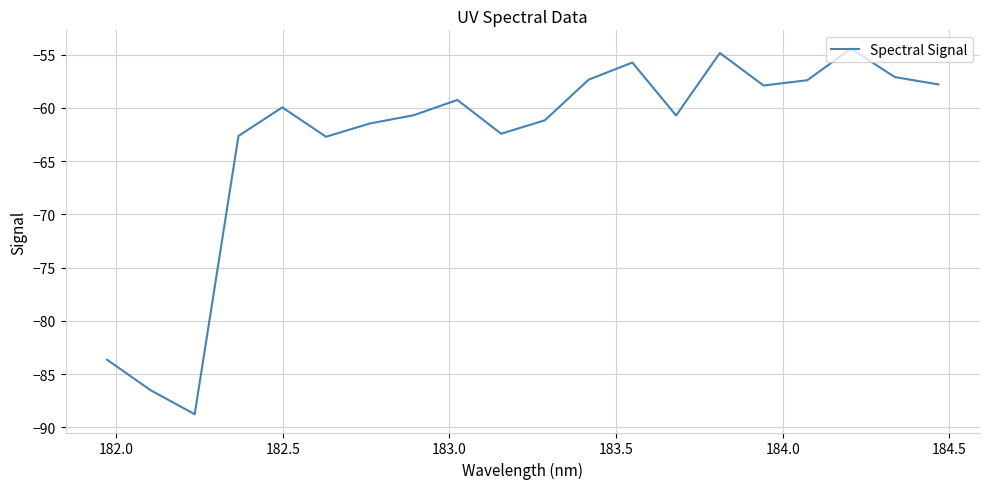

What is the maximum value shown in the chart?

-54.4